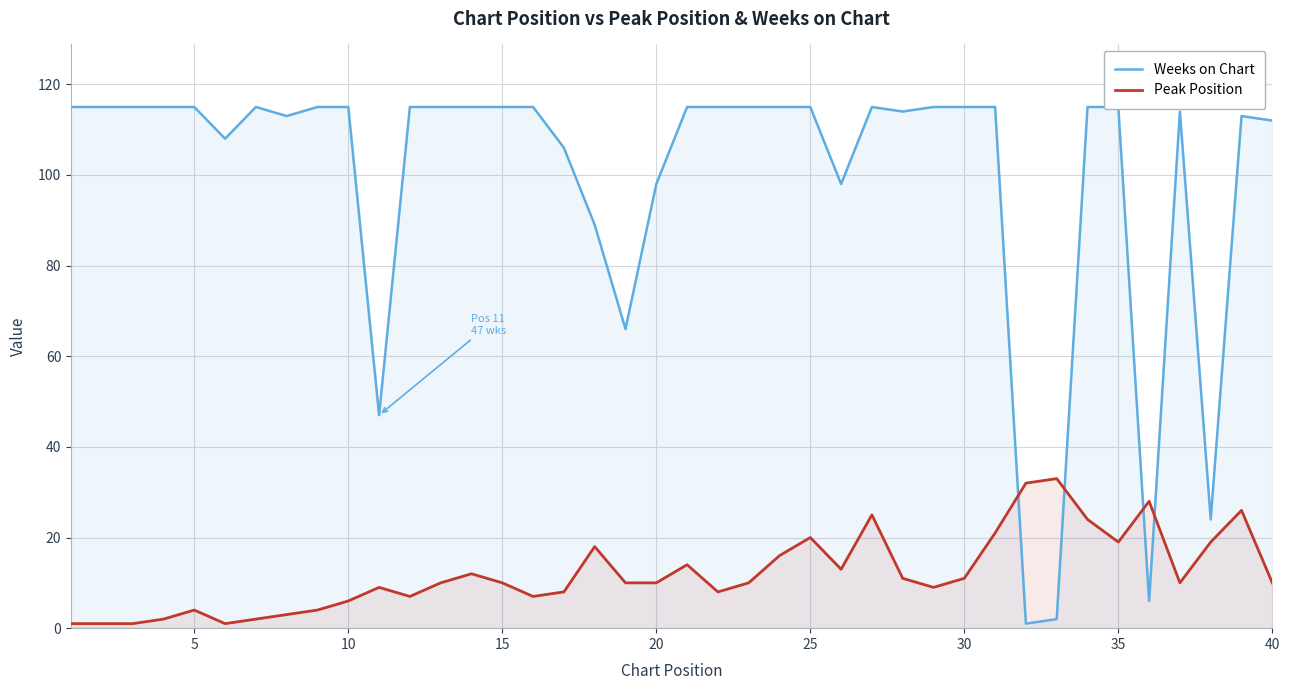

How many times do Peak Position and Weeks on Chart cross each other?

4